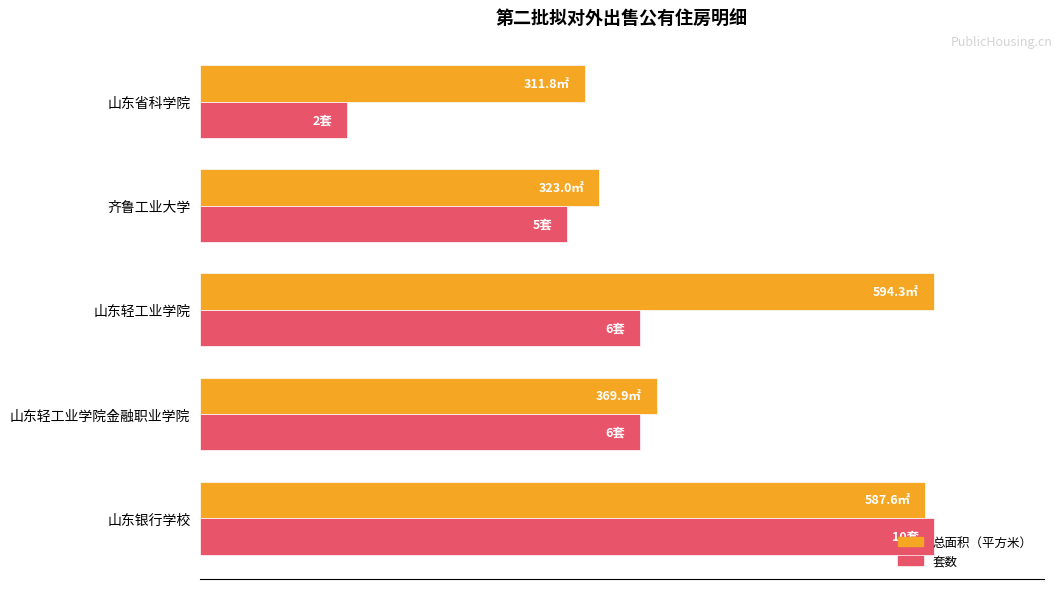

What are all the series names shown in the legend?

总面积（平方米）, 套数